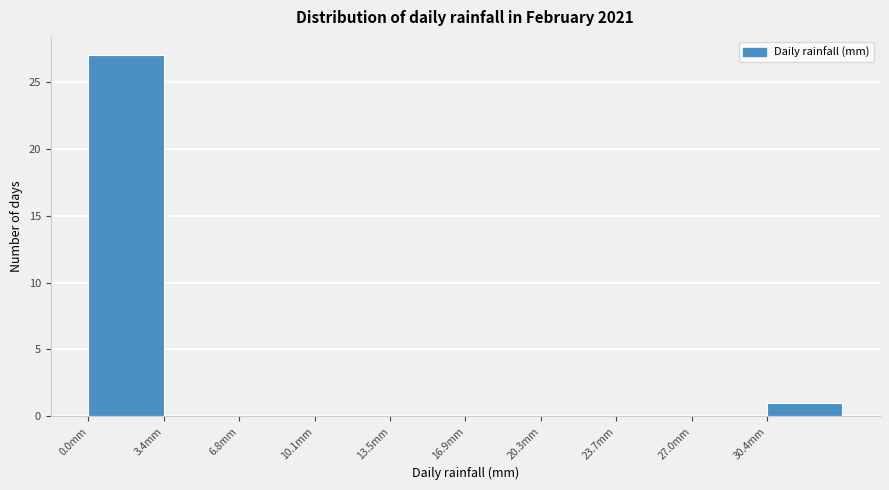

Over which range of the x-axis is the bar tallest?

0.0 to 3.5